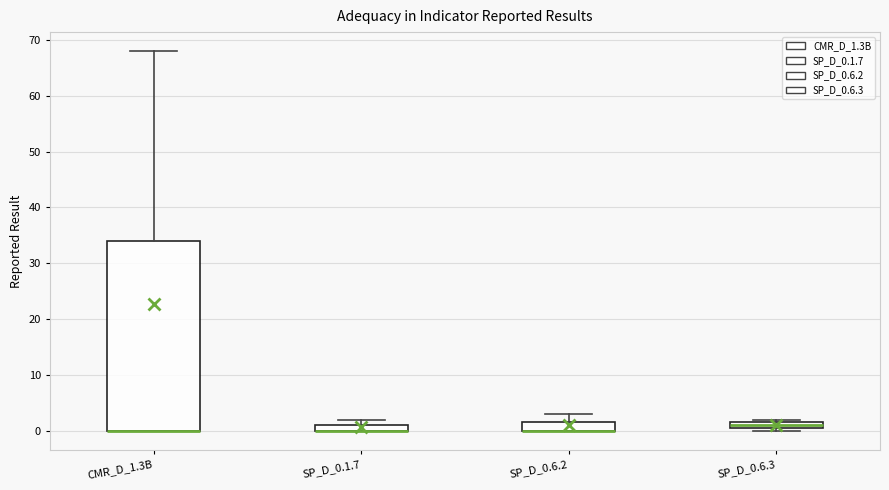

Where is the lower edge of the box for SP_D_0.6.2 on the y-axis? The values are not printed on the chart, so give them approximately, as read against the axis.

0